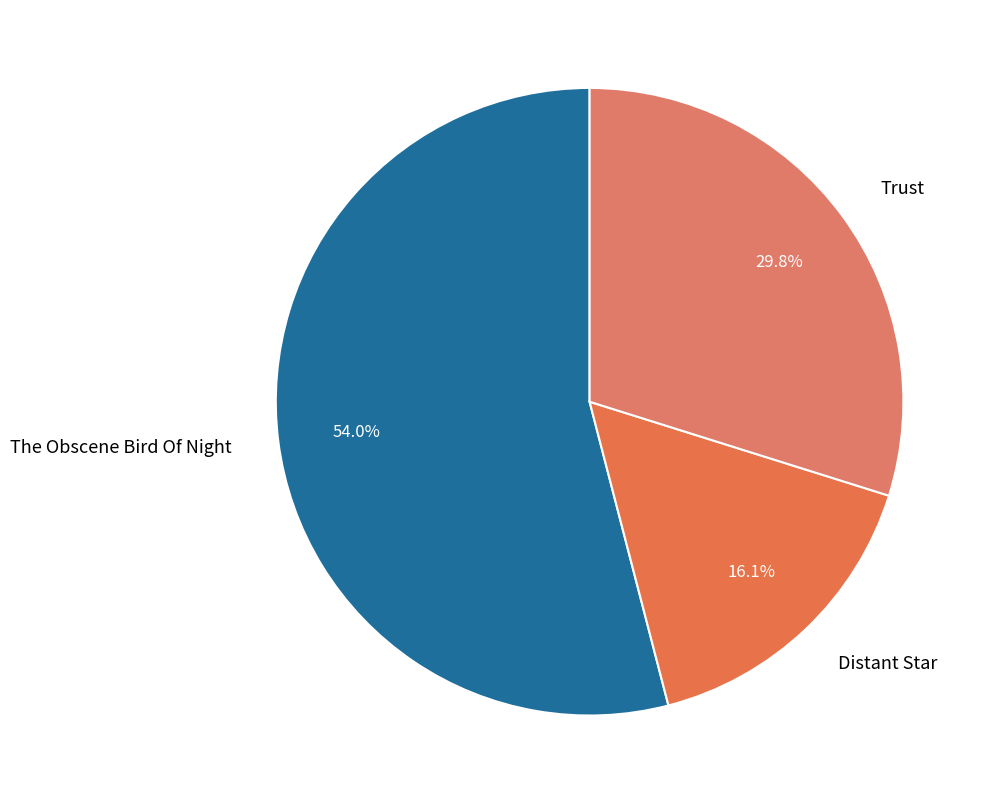

Approximately how many times larger is the value at The Obscene Bird Of Night compared to Trust?

1.8